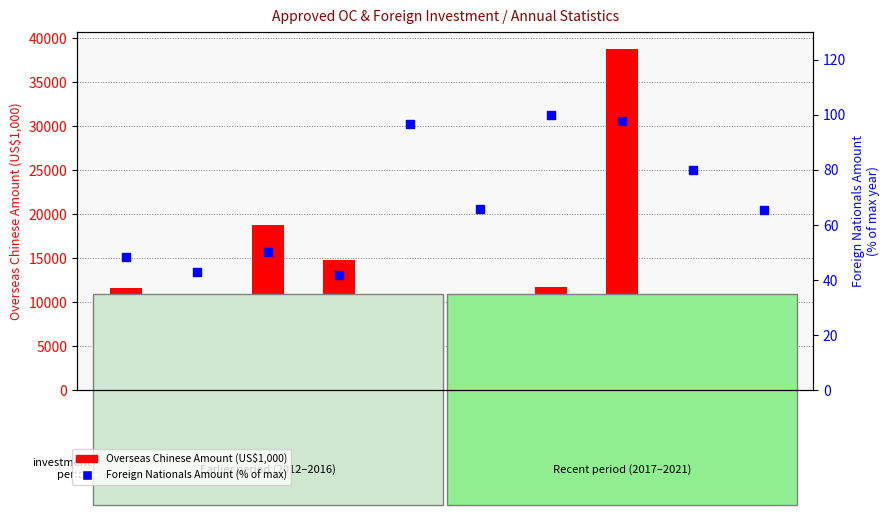

Which series reaches the maximum Y coordinate?

Overseas Chinese Amount (US$1,000)